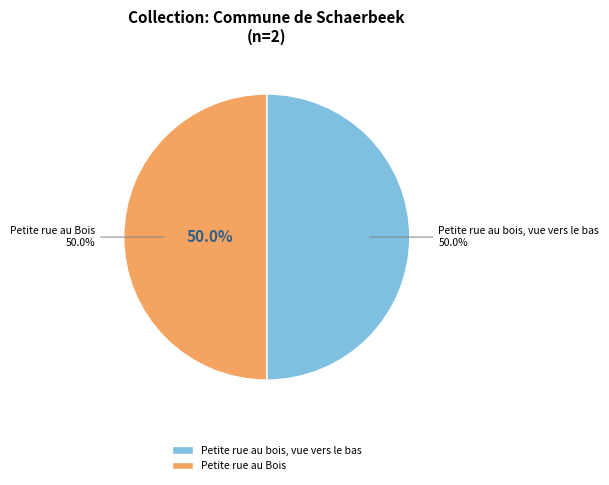

To the nearest percent, what is the combined percentage of Petite rue au Bois and Petite rue au bois, vue vers le bas?

100%